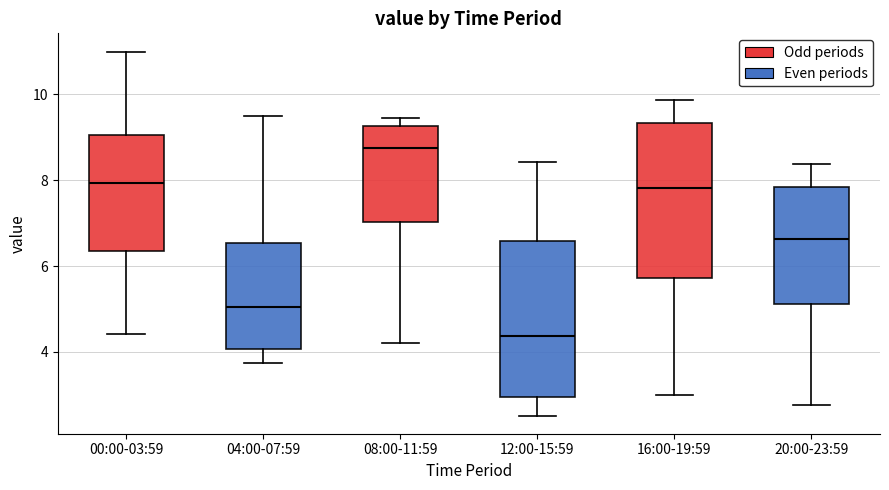

Which box's median line is the highest?

08:00-11:59